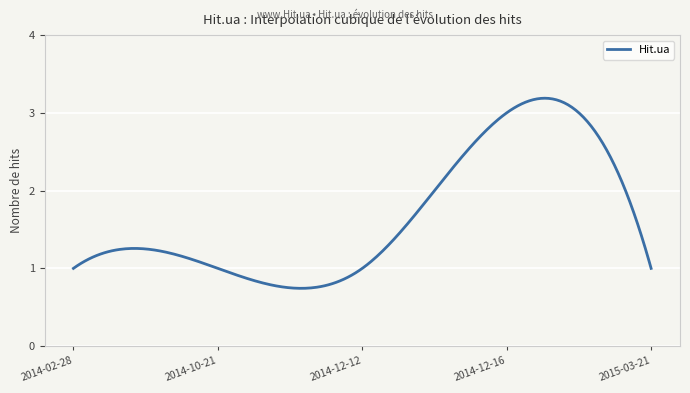

What is the difference between the maximum and minimum values?

2.4